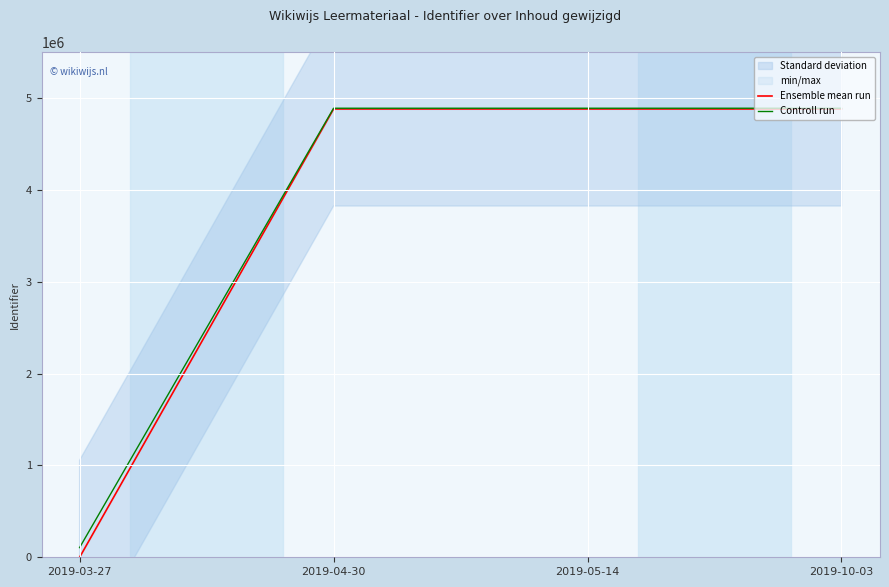

Where is Controll run nearest to the value 2497584?

2019-05-14